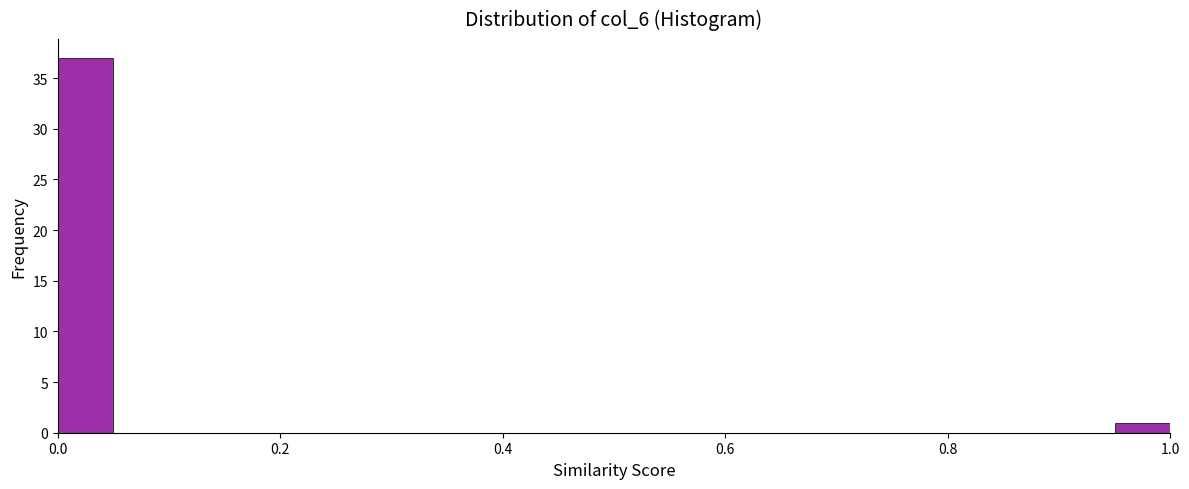

Read against the x-axis, roughly where is the centre of the tallest bar?

0.02